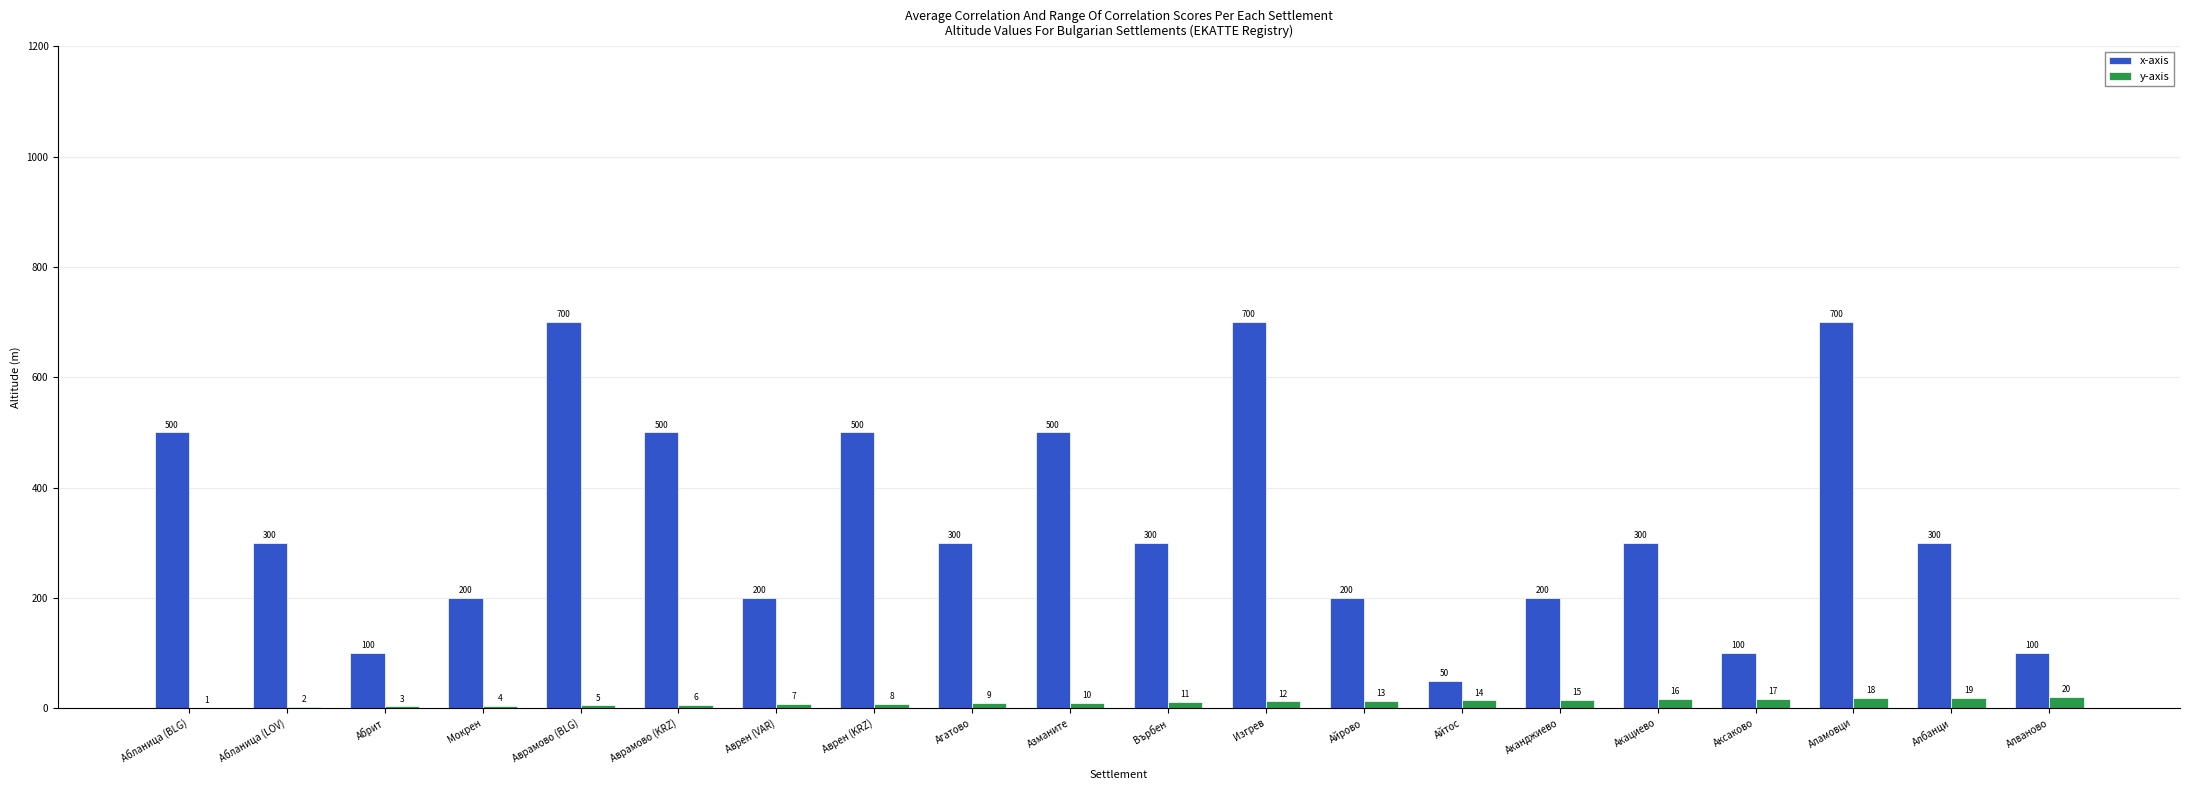

Where is y-axis nearest to the value 10?

Азманите